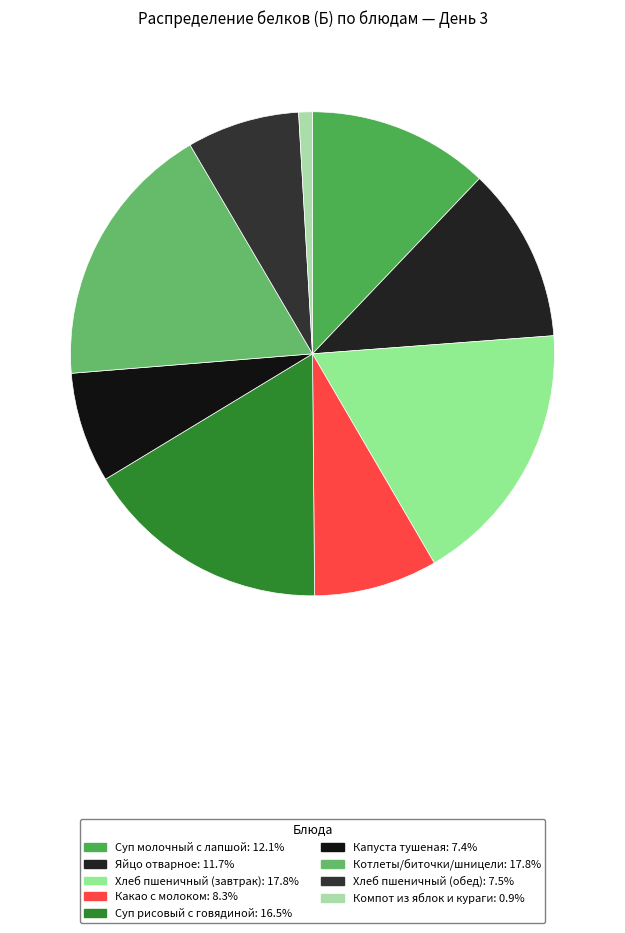

Do Капуста тушеная and Котлеты/биточки/шницели together represent more than half of the pie?

No